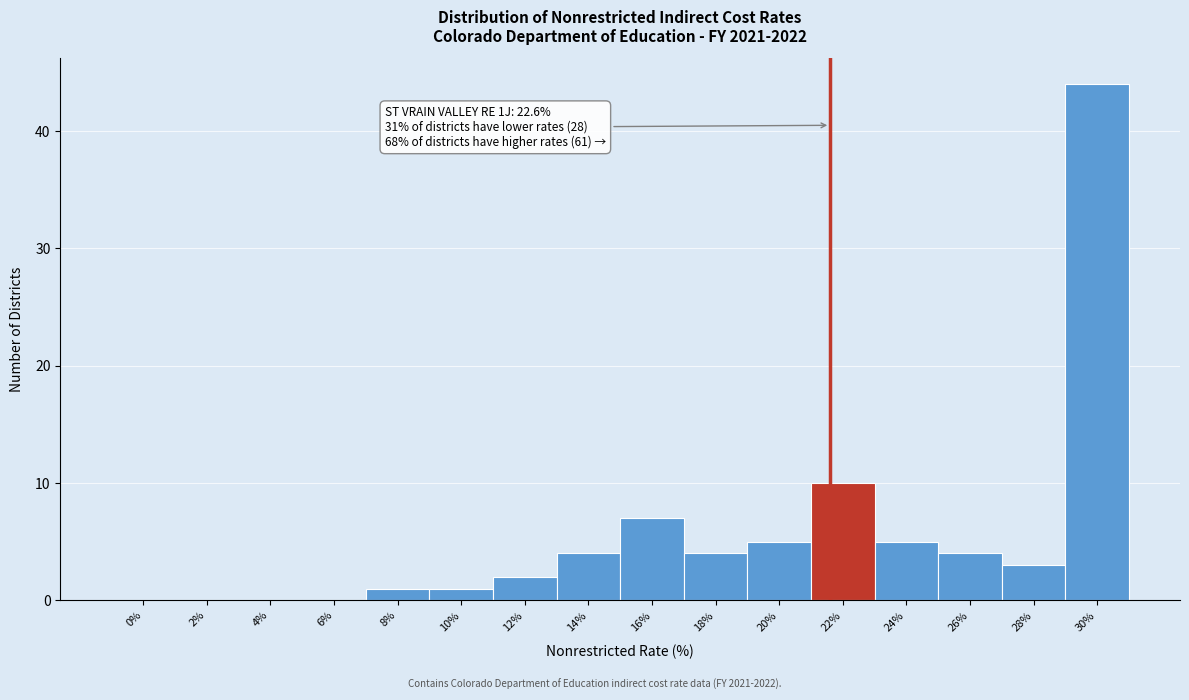

Reading right to left, list all the values displayed in this chart.

30%=44	28%=3	26%=4	24%=5	22%=10	20%=5	18%=4	16%=7	14%=4	12%=2	10%=1	8%=1	6%=0	4%=0	2%=0	0%=0